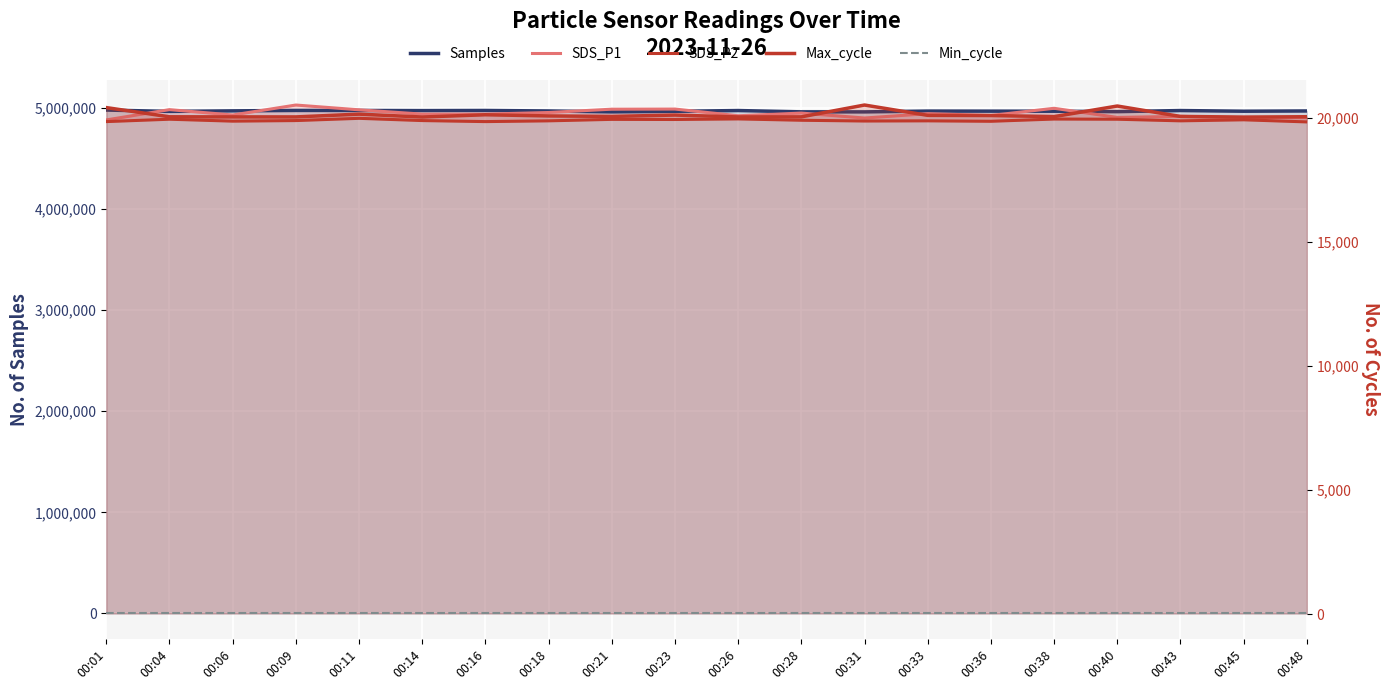

How many lines are shown in the chart?

5